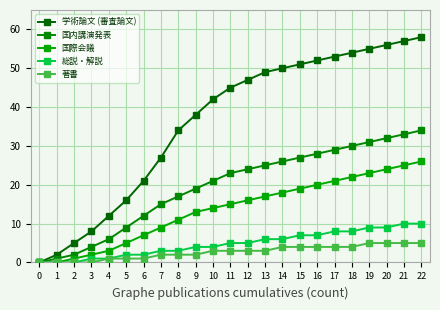

What is the difference between the highest and lowest values at 6?

20